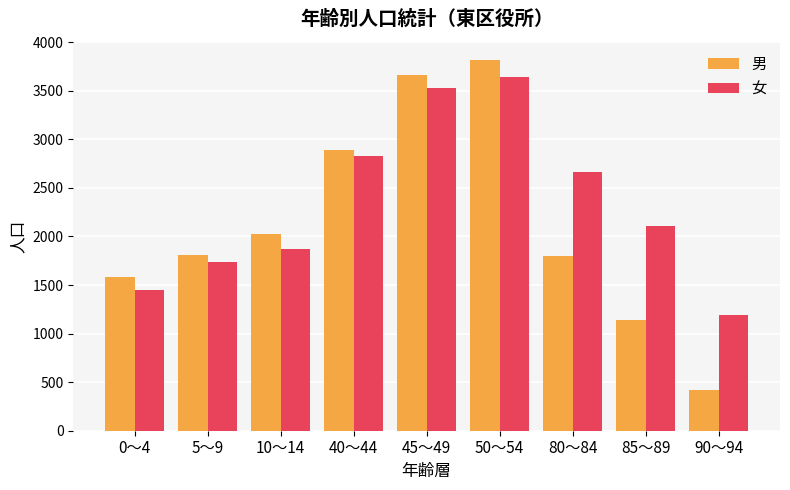

How many categories are shown in the chart?

9